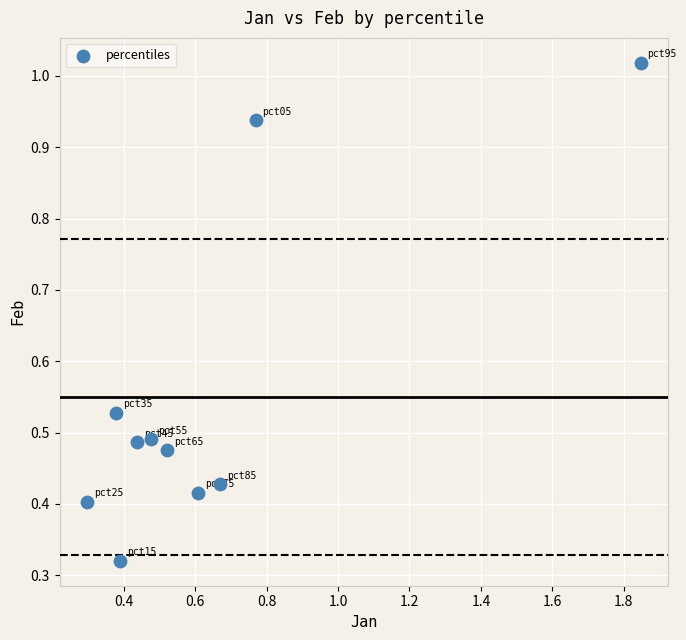

What is the range of X values (max minus min)?

1.5